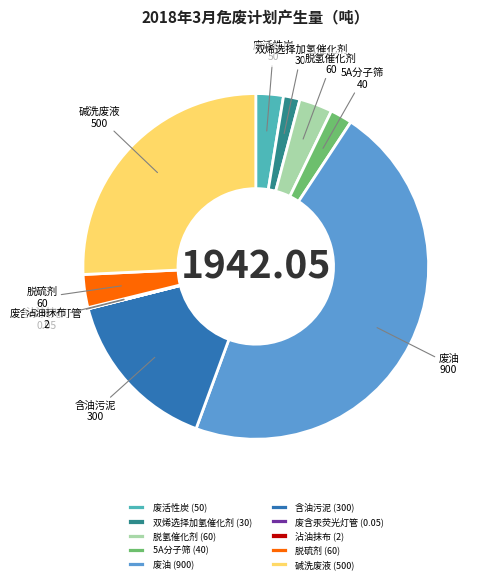

The 废活性炭 slice represents 3% of the pie. True or false?

True